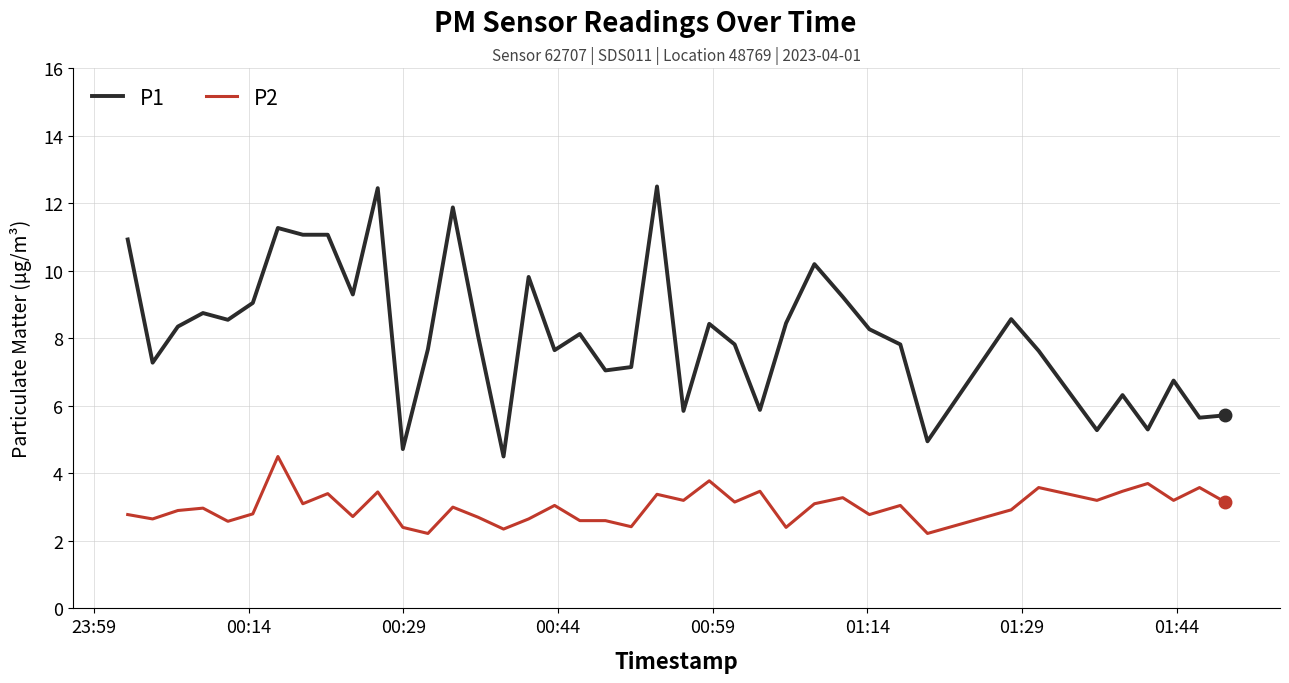

Which series has the widest spread of values?

P1